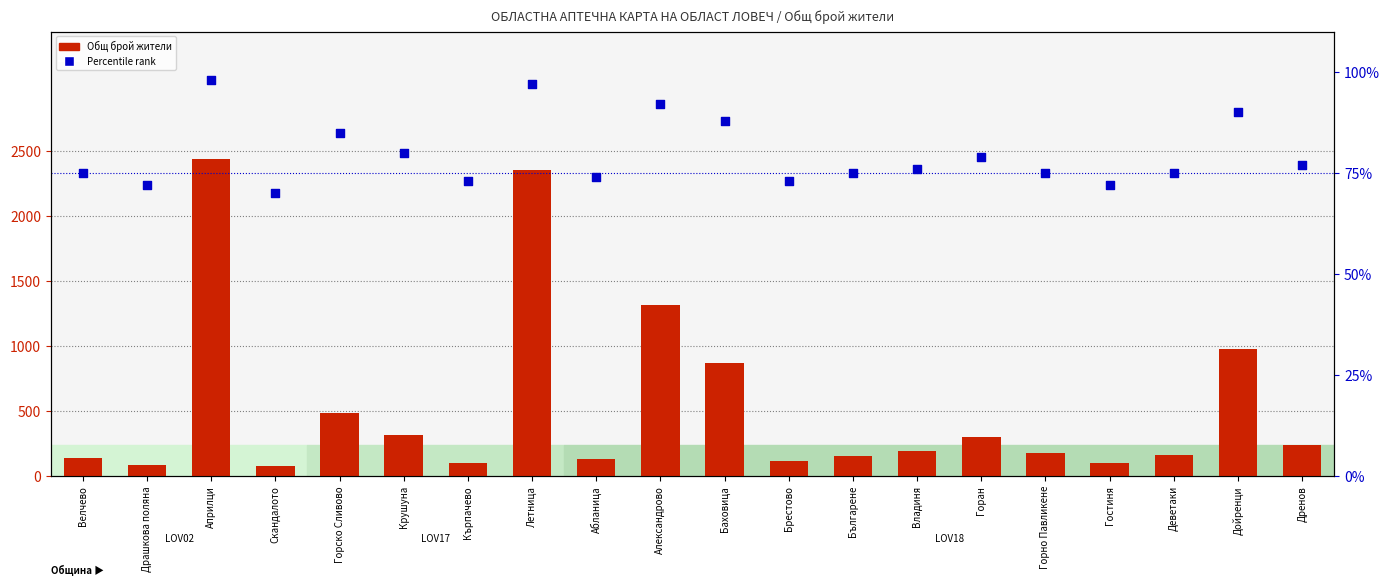

What are all the series names shown in the legend?

Общ брой жители, % в рамките на извадката